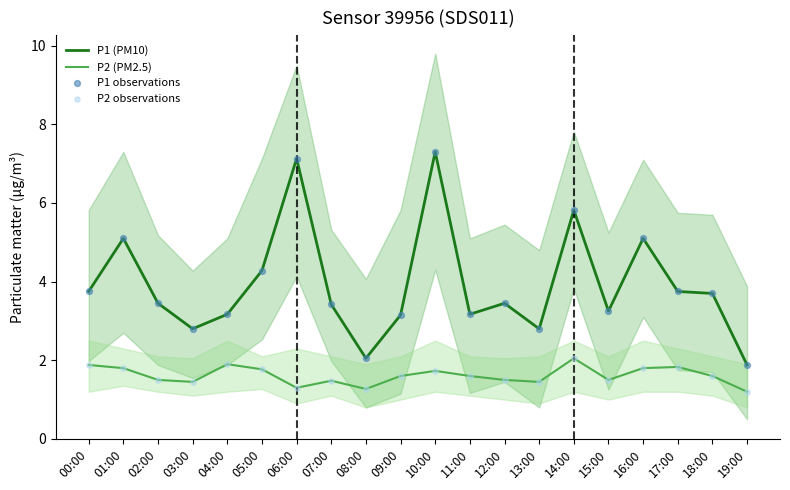

Is the value of P1 observations at 00:00 greater than the value of P1 (PM10) at 05:00?

No